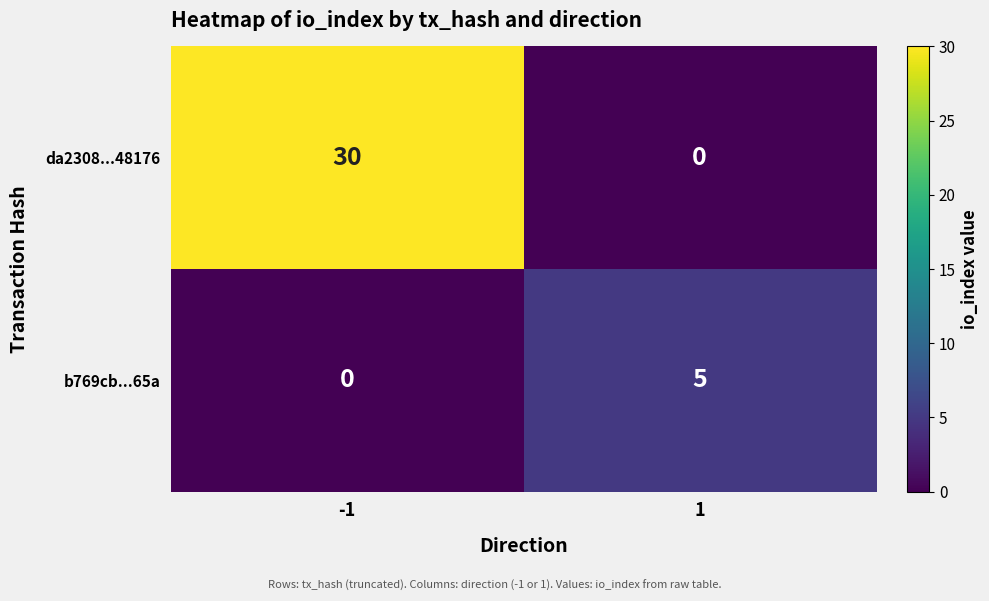

Reading left to right, transcribe all the data shown in this chart.

da2308...48176: 30	0
b769cb...65a: 0	5